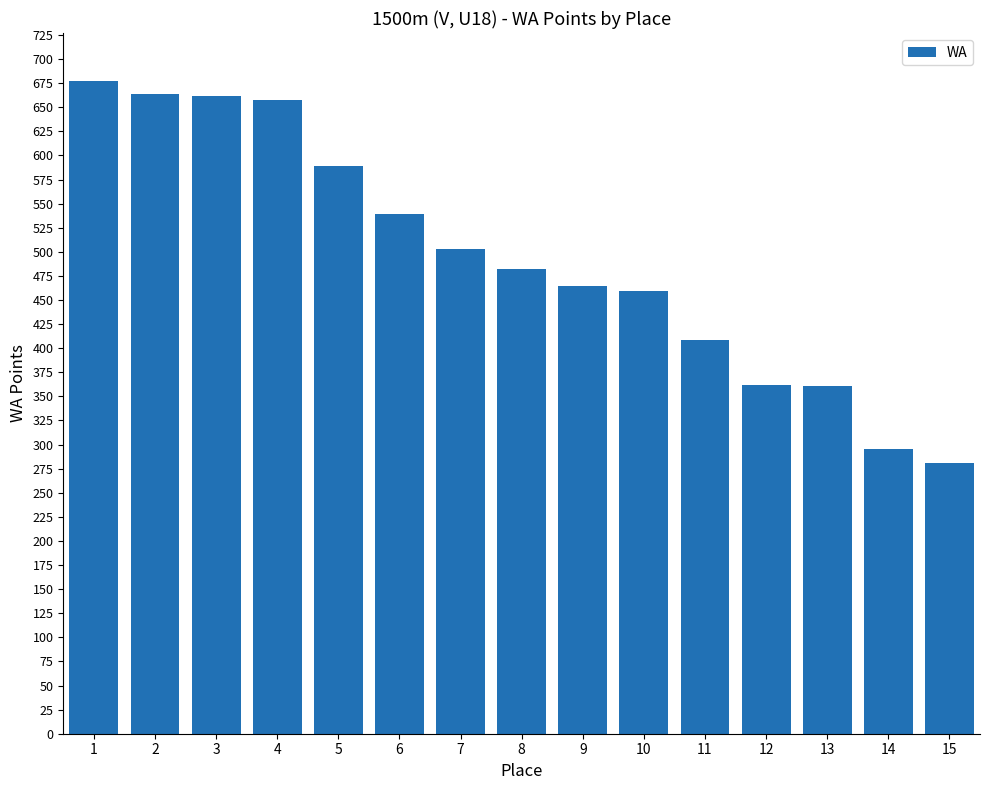

What is the difference between the values at 7 and 9?

38